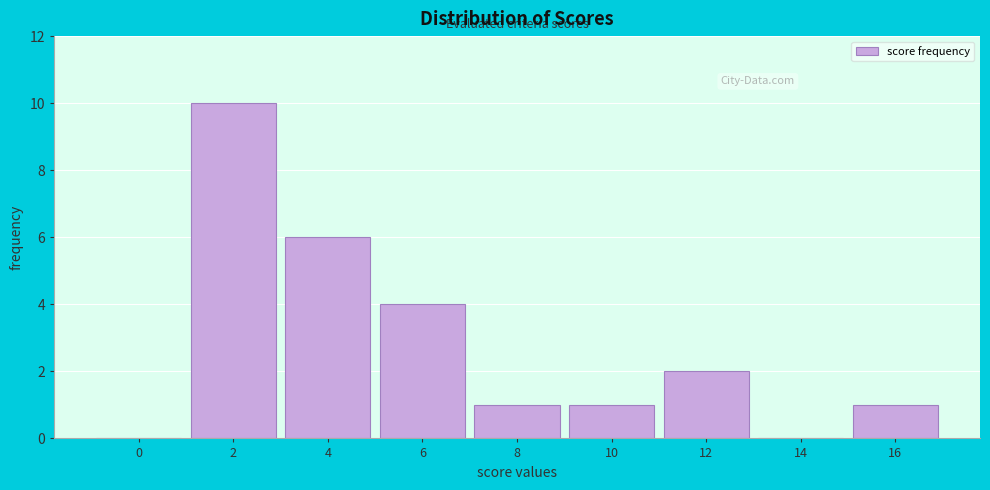

Reading right to left, transcribe all the data shown in this chart.

16=1	14=0	12=2	10=1	8=1	6=4	4=6	2=10	0=0